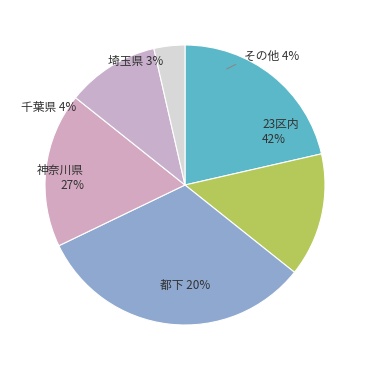

Is there a majority slice in this chart?

No